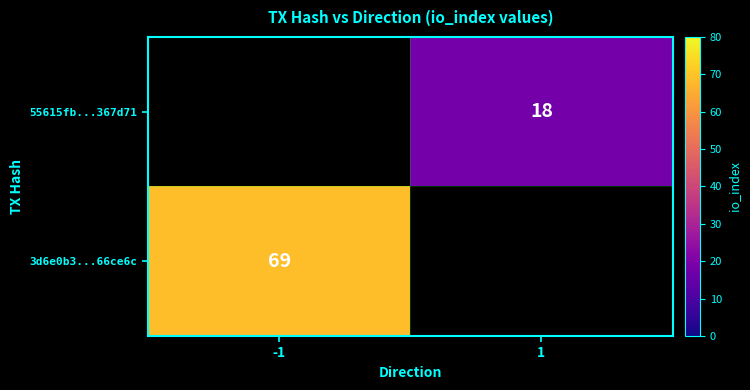

The value of 55615fb...367d71 at 1 is 30. True or false?

False